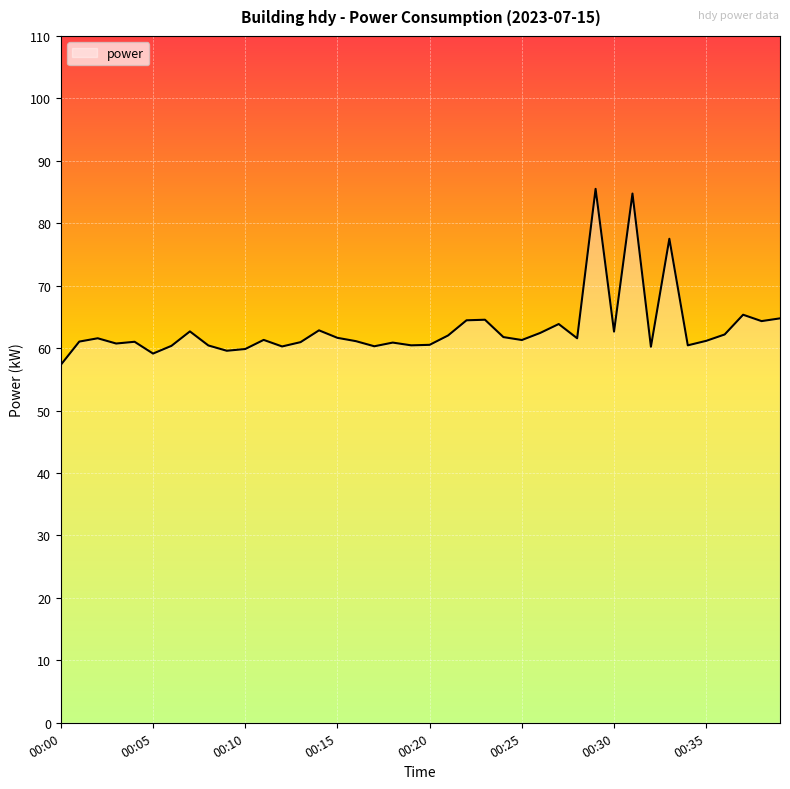

What is the sum of all values?

2525.0